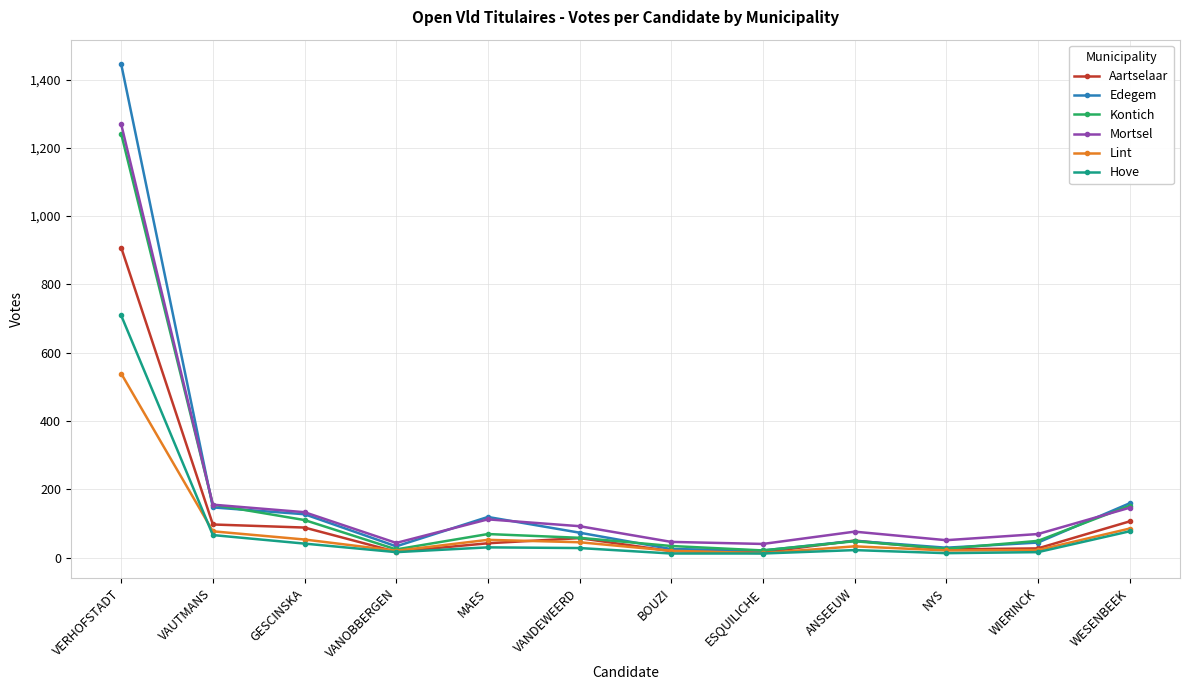

At how many categories does at least one series exceed 827?

1